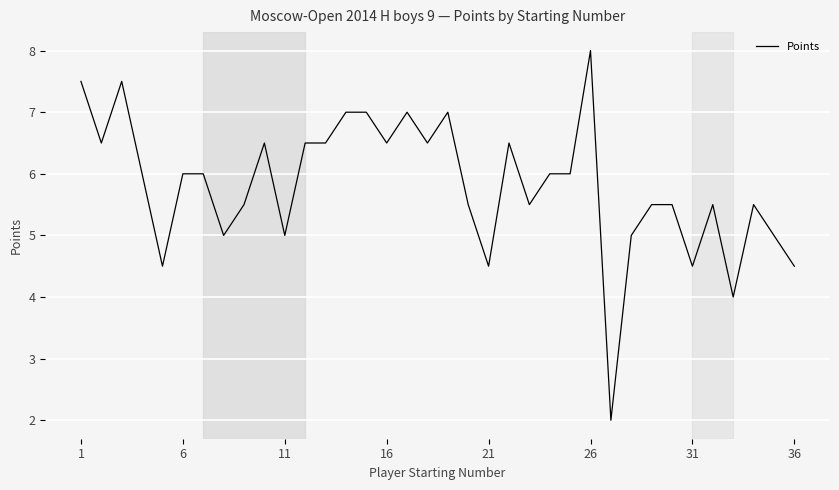

What is the difference between the maximum and minimum values?

6.0